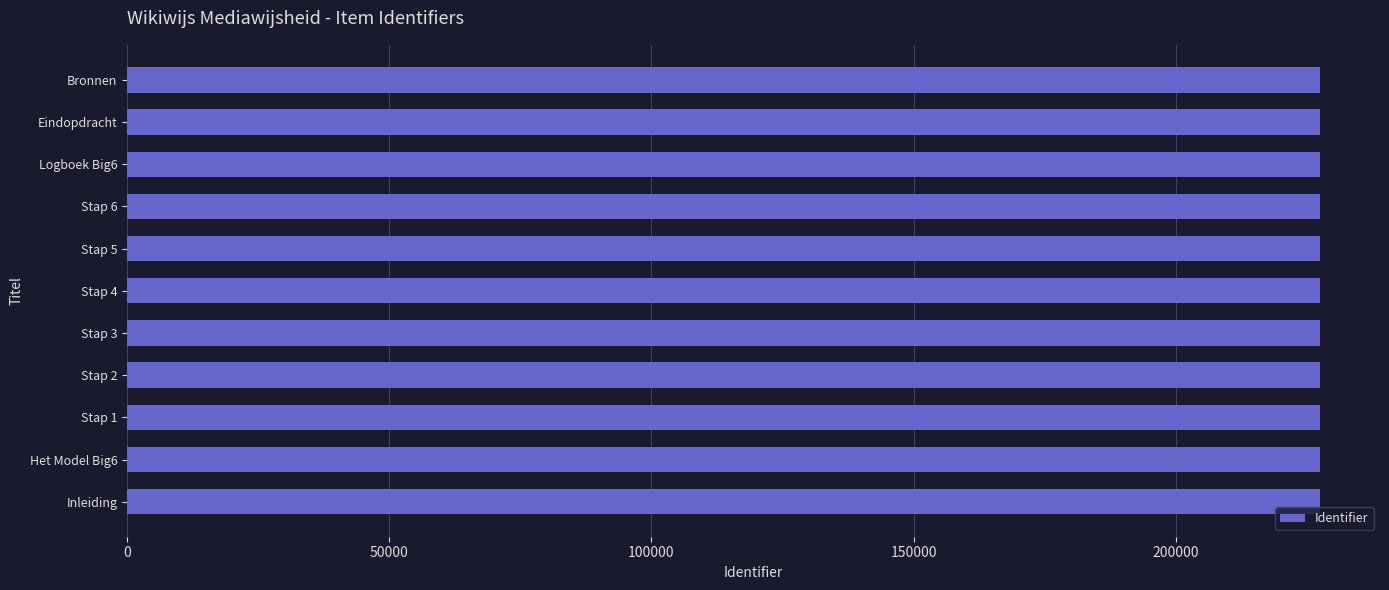

What is the difference between the maximum and minimum values?

33